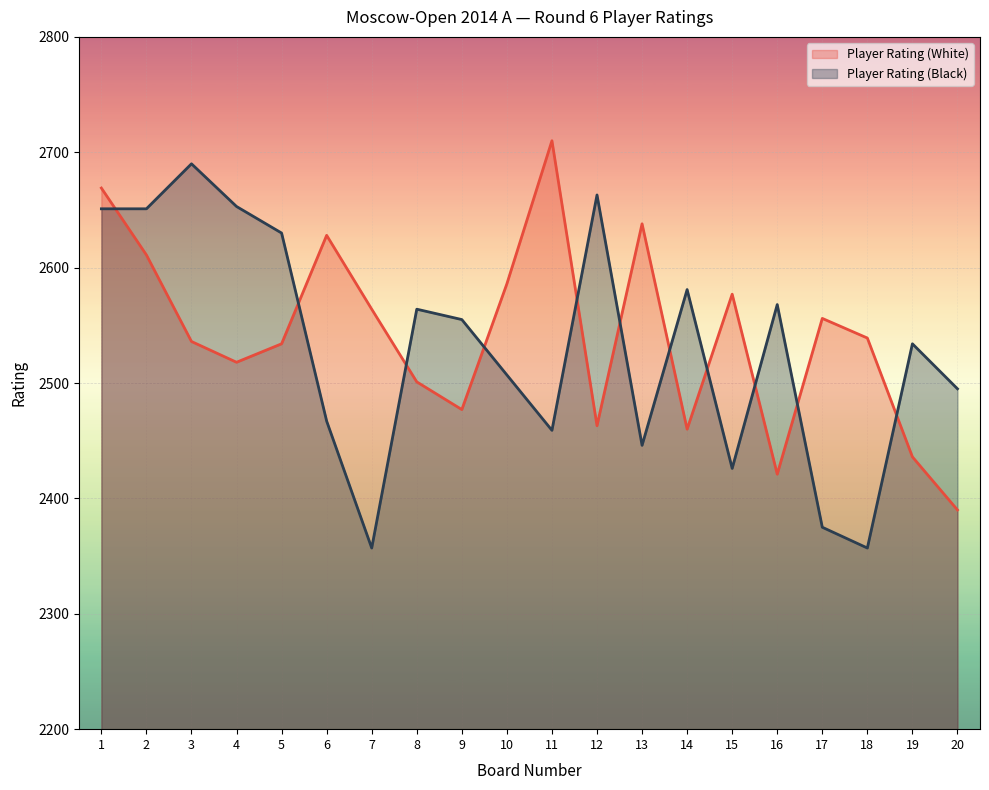

At which label is Player Rating (Black) closest to 2523?

19